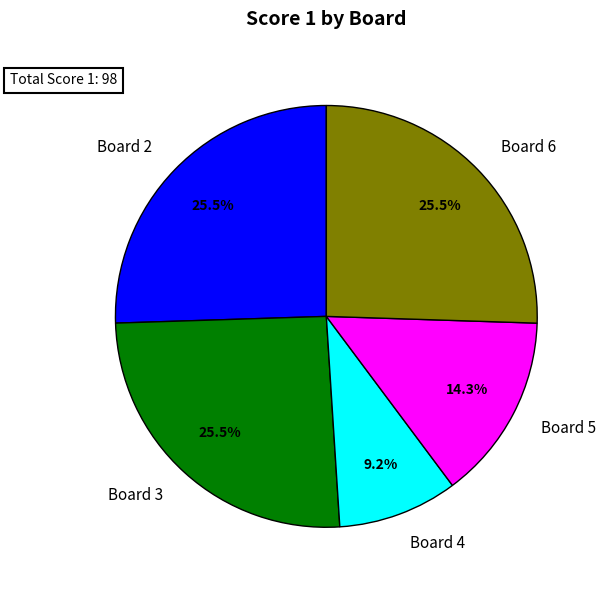

What is the smallest slice in the pie chart?

Board 4